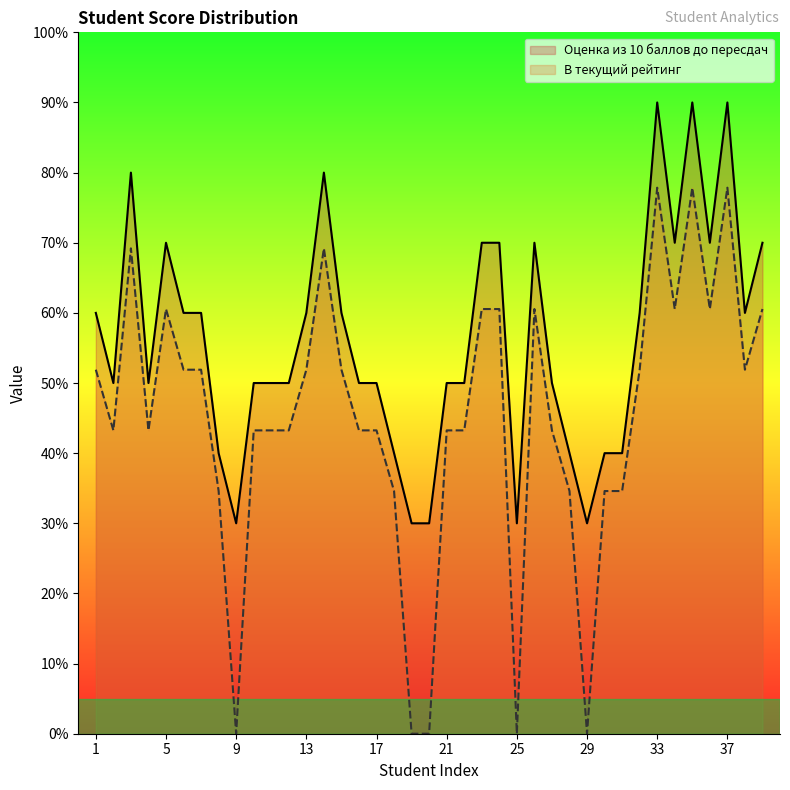

True or false: Оценка из 10 баллов до пересдач and В текущий рейтинг cross at least once.

False